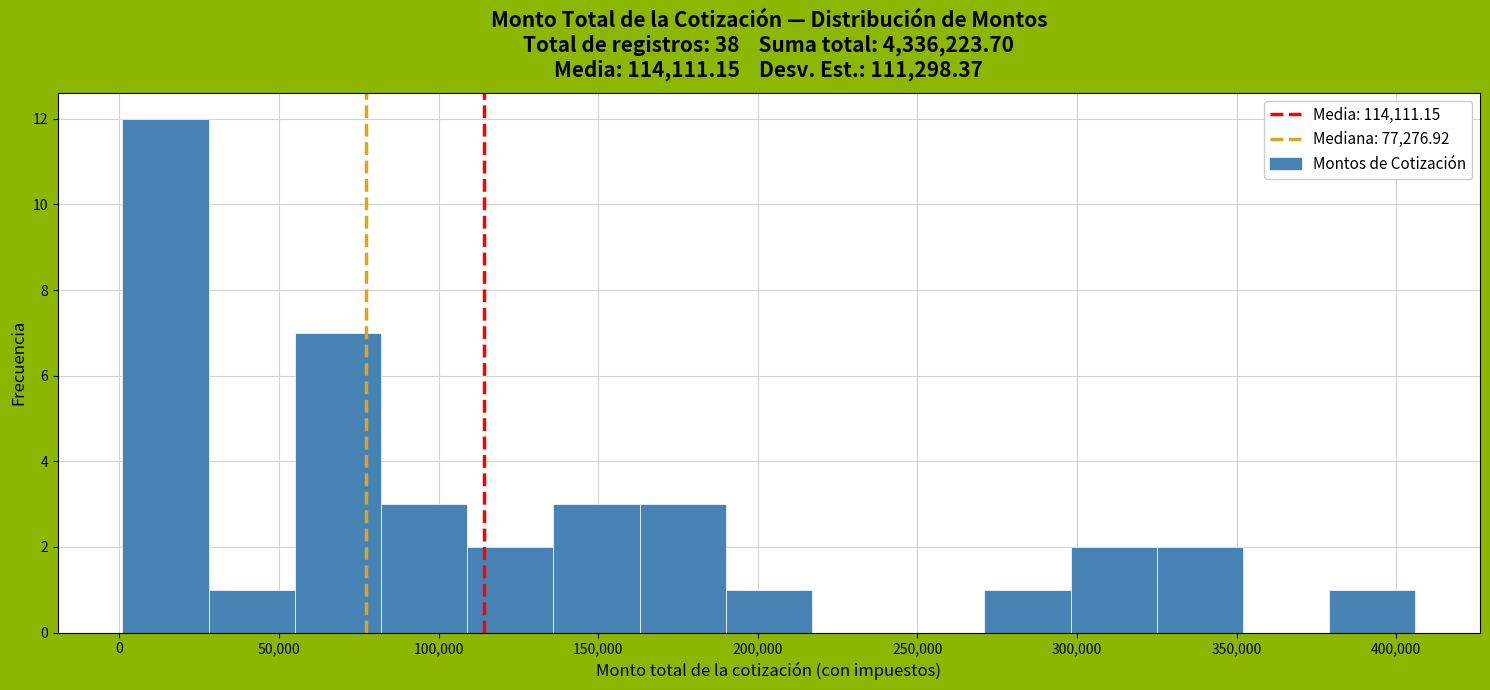

How tall is the bar that spans 190000 to 215000 on the x-axis? Neither the bar edges nor the heights are printed on the chart, so give them approximately, as read against the axes.

1